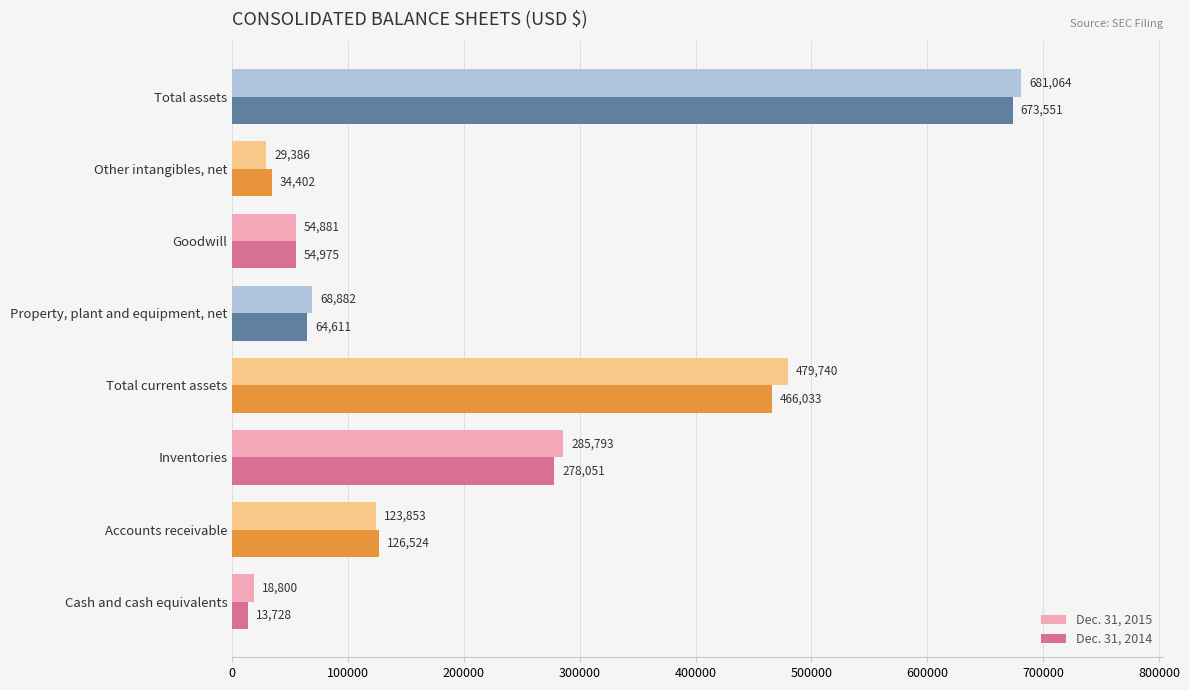

At which label is Dec. 31, 2014 closest to 343639?

Inventories